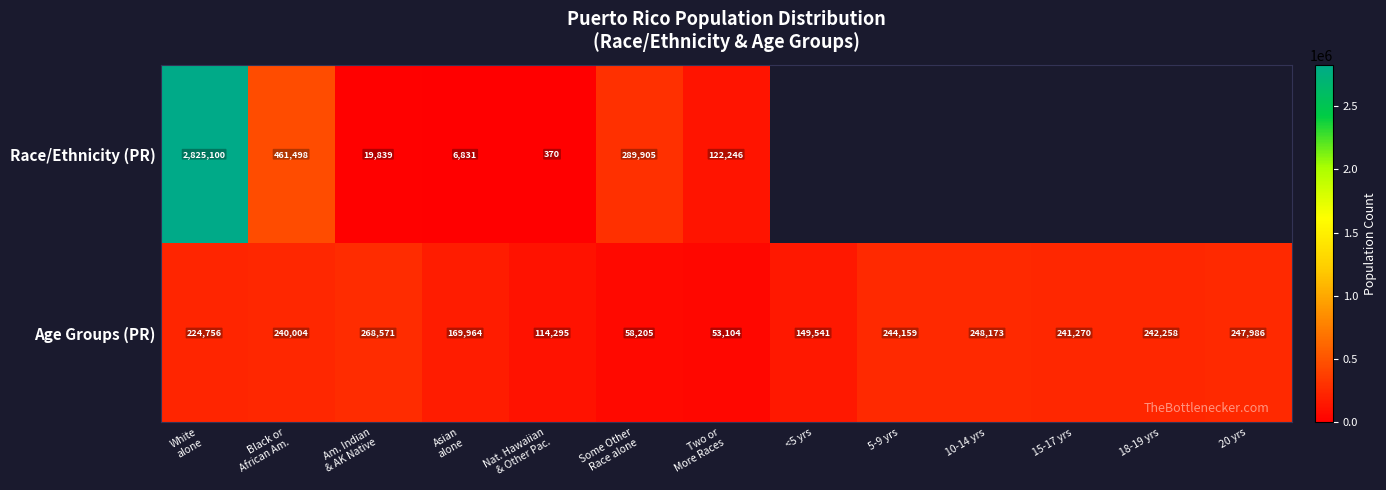

True or false: Age Groups (PR) has a value of 241270 at 15-17 yrs.

True